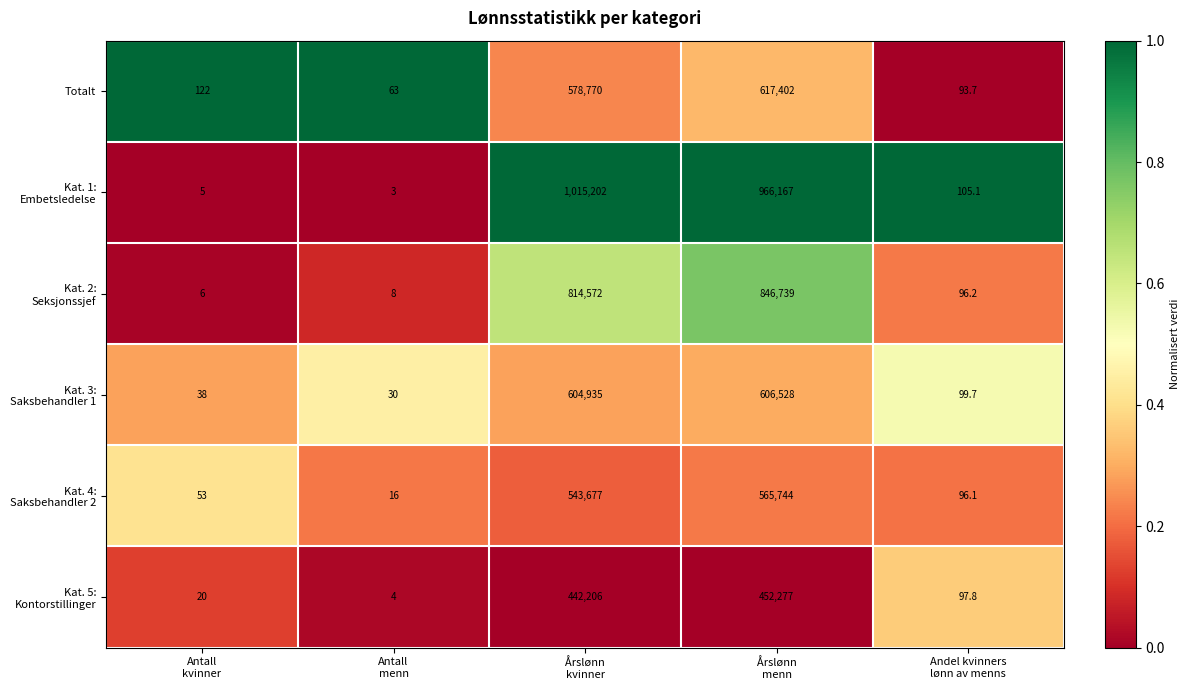

What is the smallest value displayed?

3.0